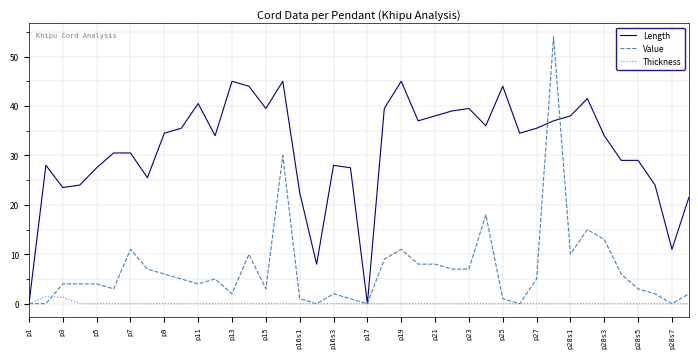

Which series has the largest range (max minus min)?

Value